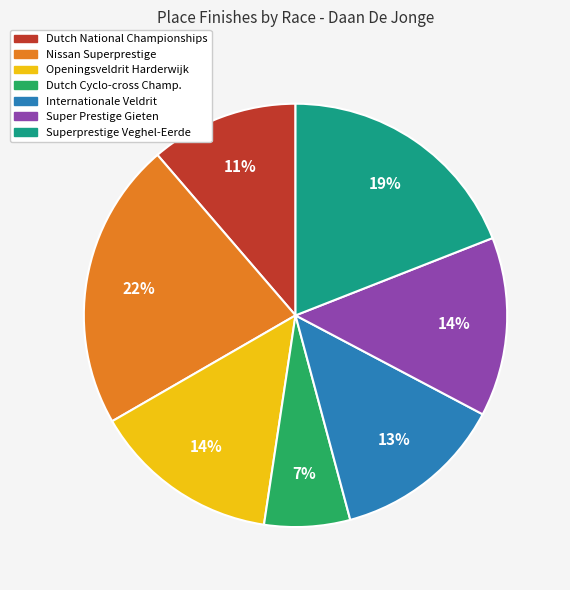

To the nearest percent, what portion does Dutch National Championships represent?

11%